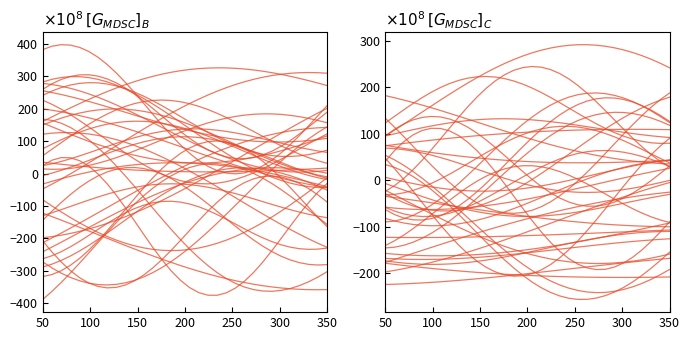

How many distinct data groups are displayed?

1